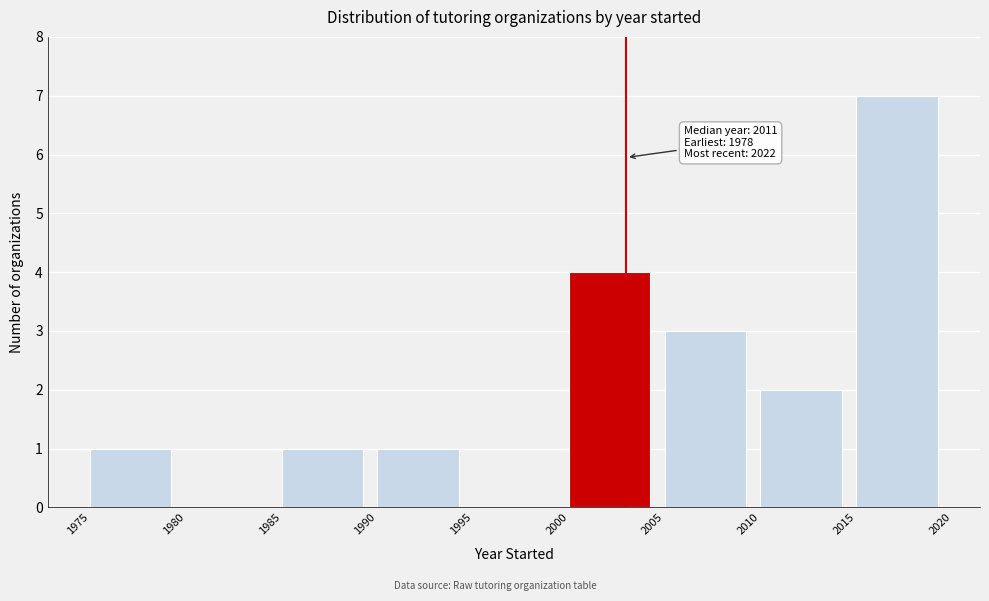

Over which range of the x-axis is the bar tallest?

2015 to 2020